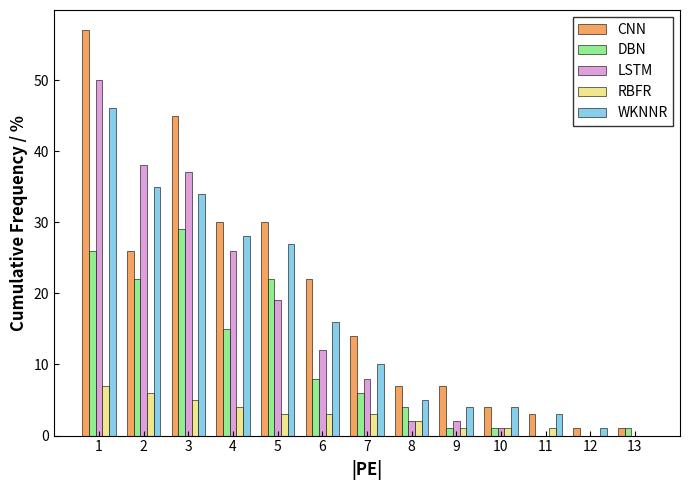

Which series changed the most between 5 and 13?

CNN